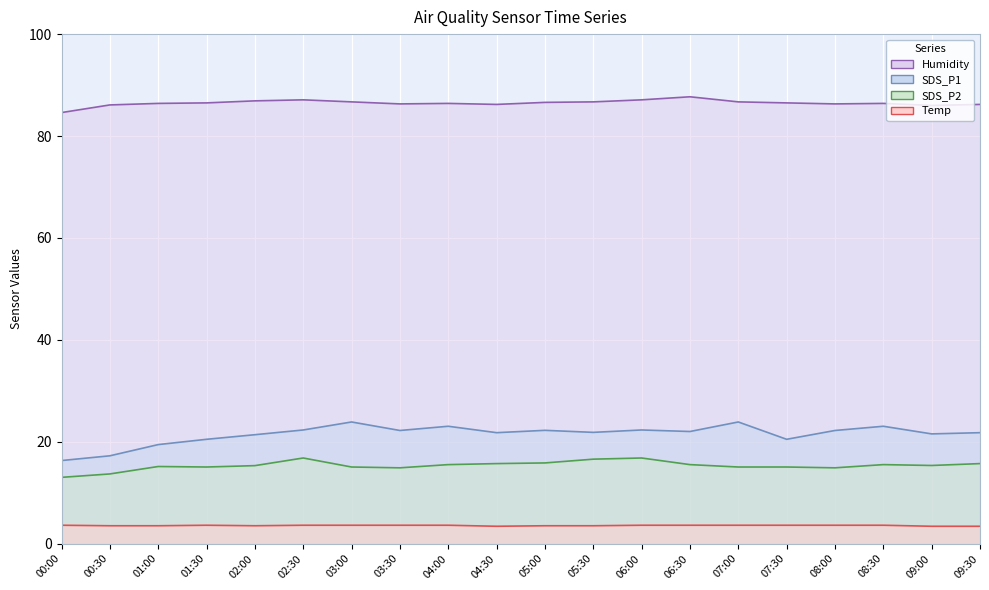

Which series has the largest total across all categories?

Humidity line